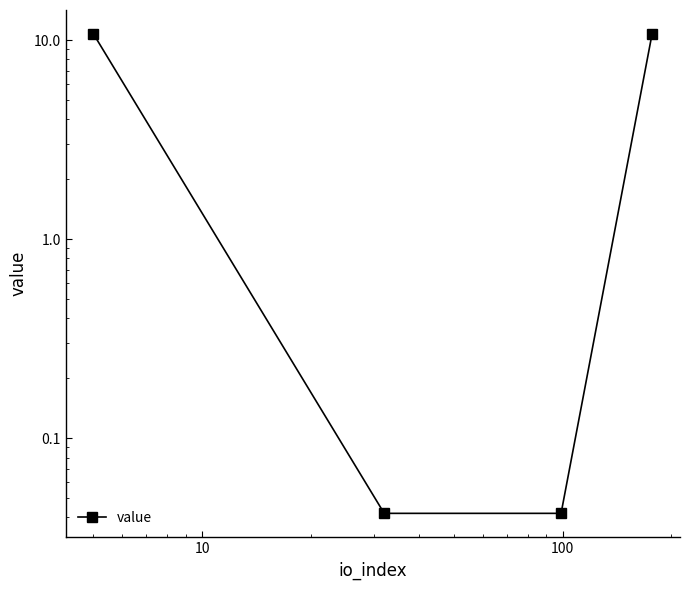

What is the sum of the values at 100 and 10?

10.8